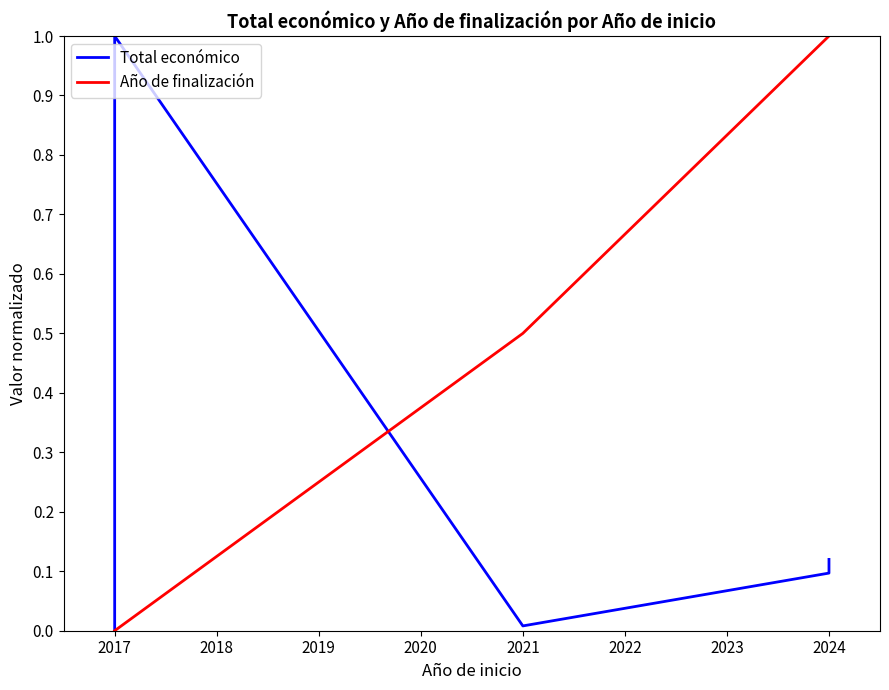

Rank the series by their maximum value, from lowest to highest.

Total económico, Año de finalización